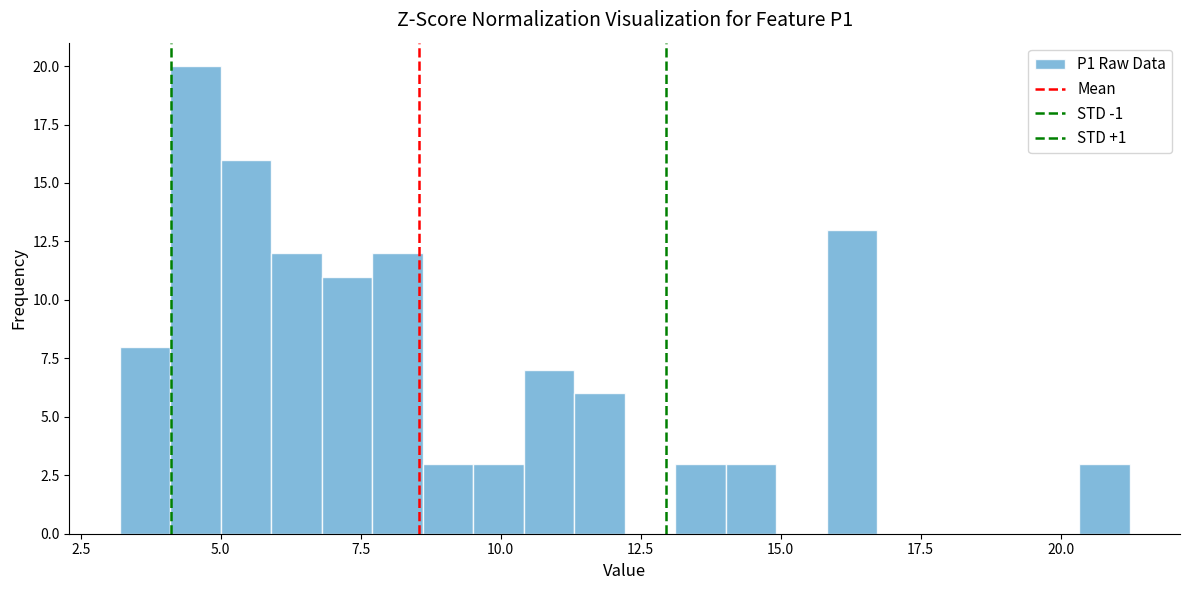

Around what value on the x-axis is the tallest bar? Give the approximate position of its centre, as read against the axis.

4.5